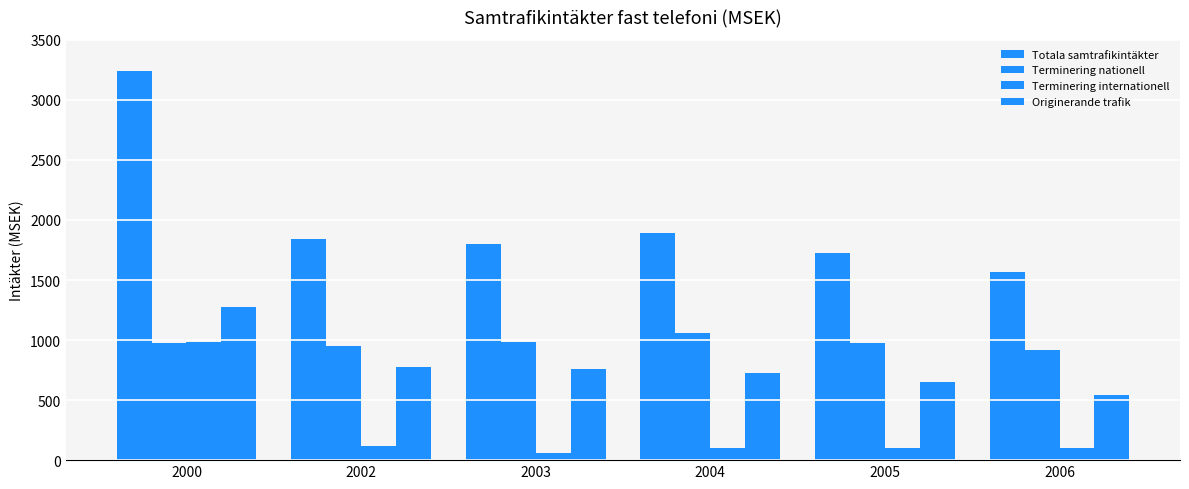

How many categories are shown in the chart?

6